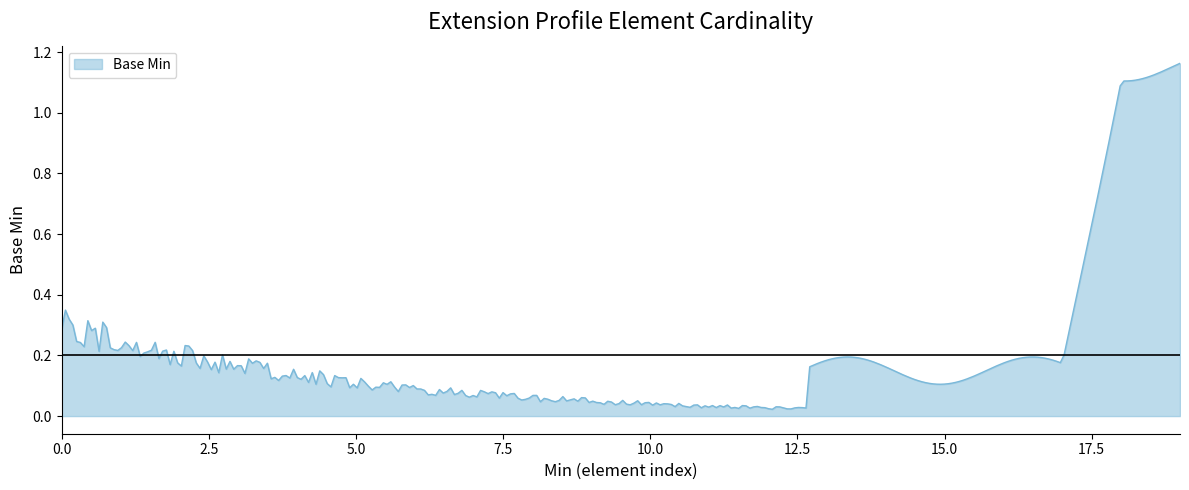

How many lines are shown in the chart?

1